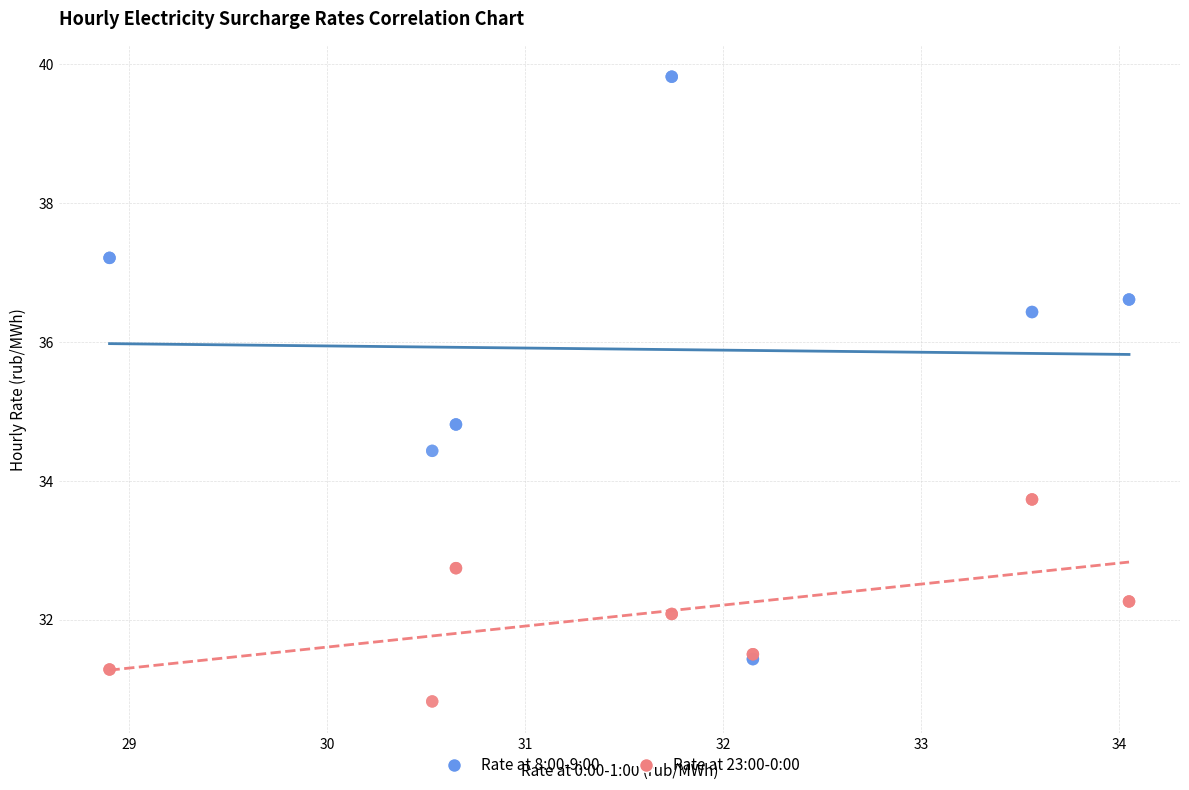

Which series reaches the minimum Y coordinate?

Rate at 23:00-0:00